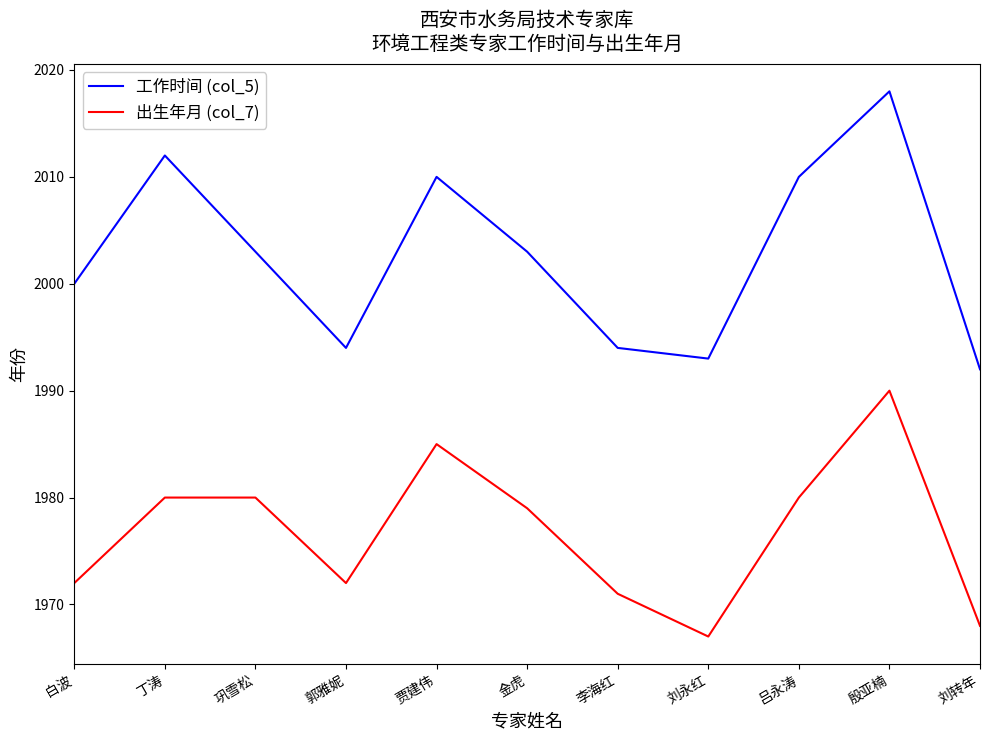

What position from the left is 刘转年?

11